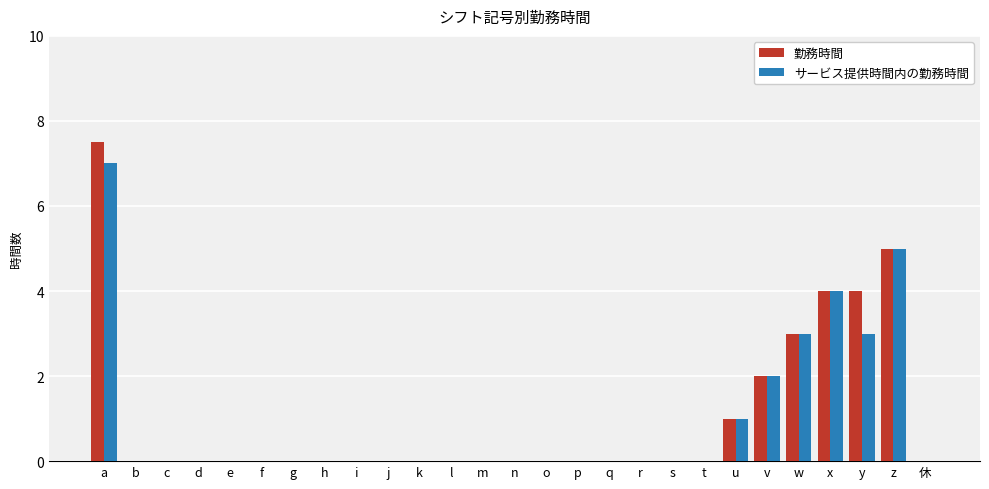

At which category is the sum across all series the highest?

a